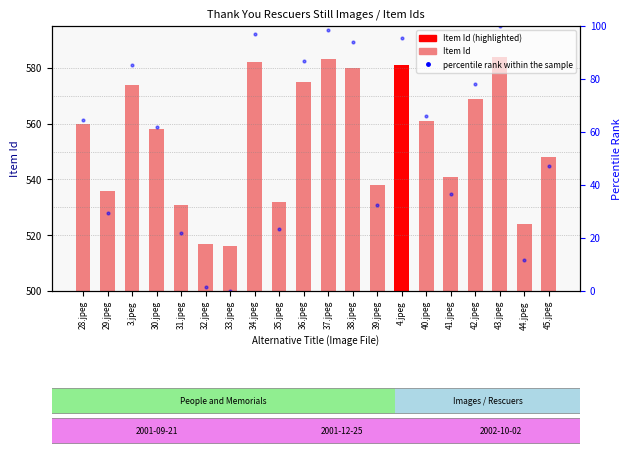

List the series in order of their overall mean, lowest first.

percentile rank within the sample, Item Id